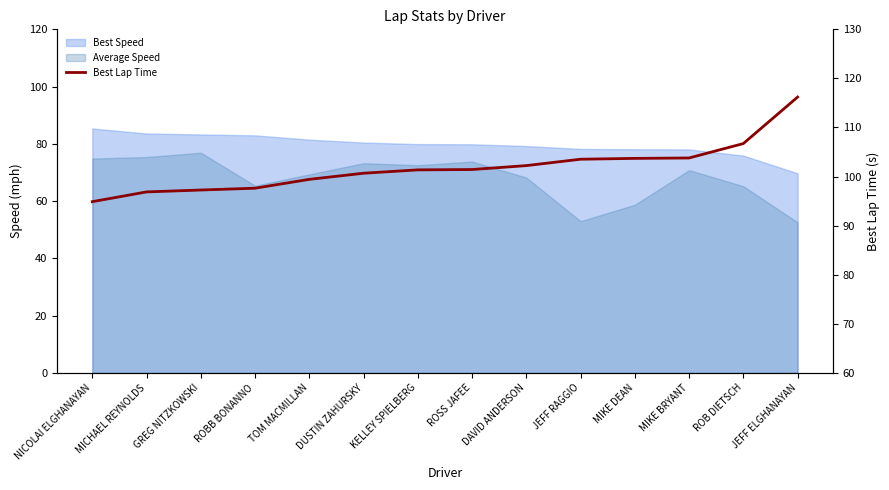

What is the label of the 5th point from the right?

JEFF RAGGIO